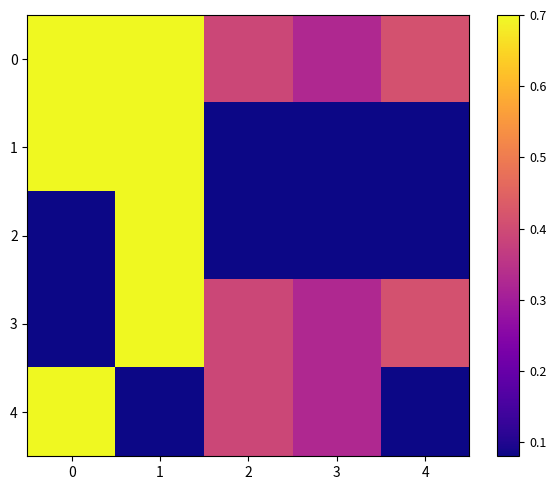

What is the difference between the highest and lowest values at 0?

0.9